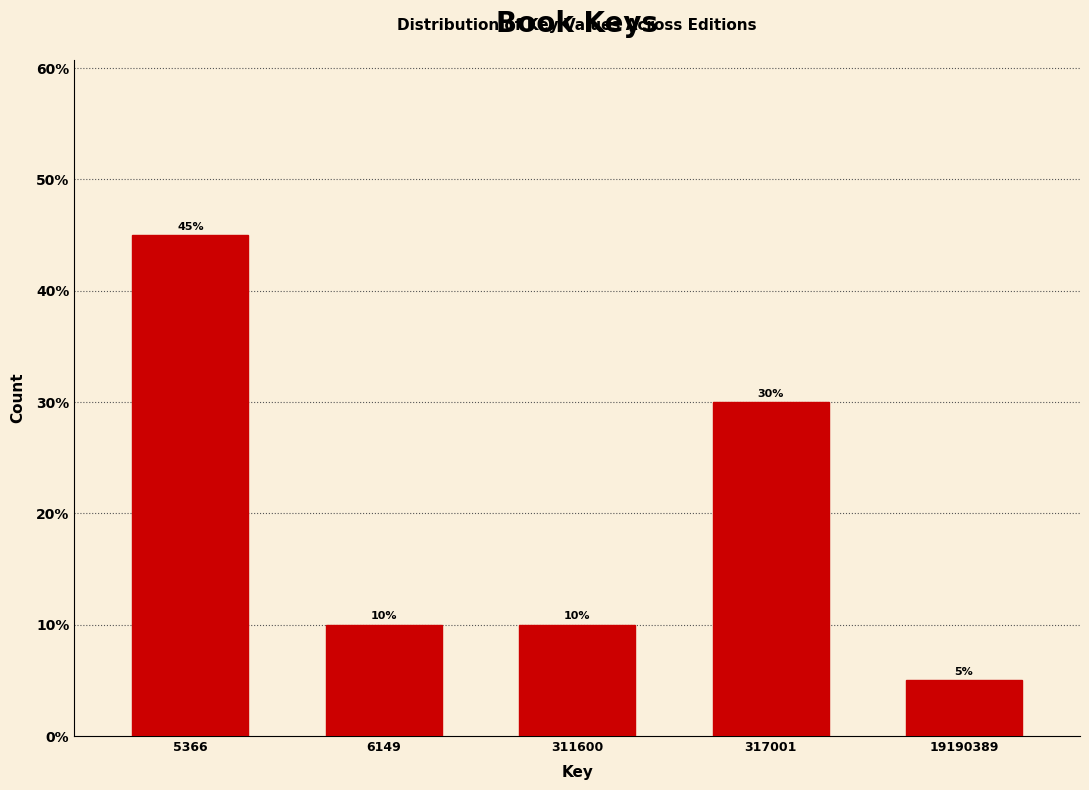

Reading left to right, transcribe all the data shown in this chart.

45	10	10	30	5